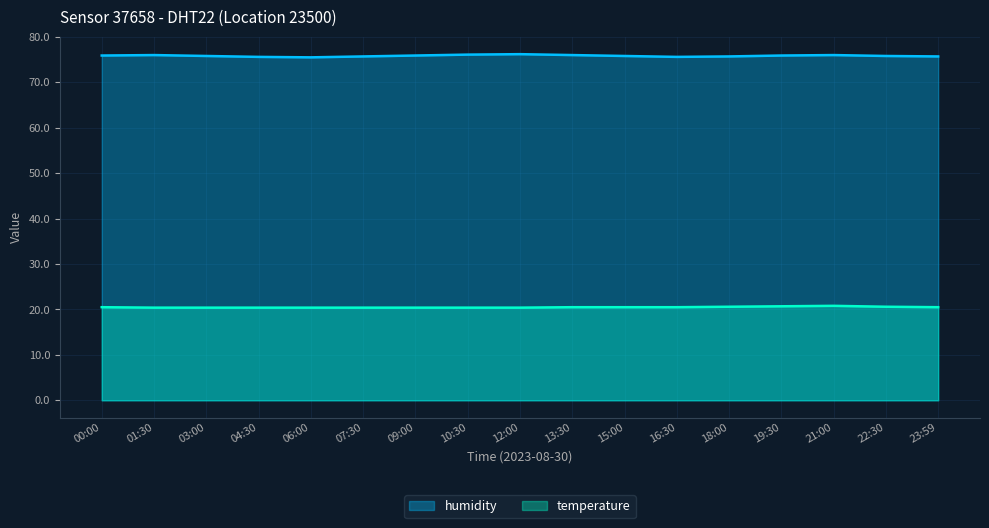

At which category does the chart reach its minimum across all series?

01:30